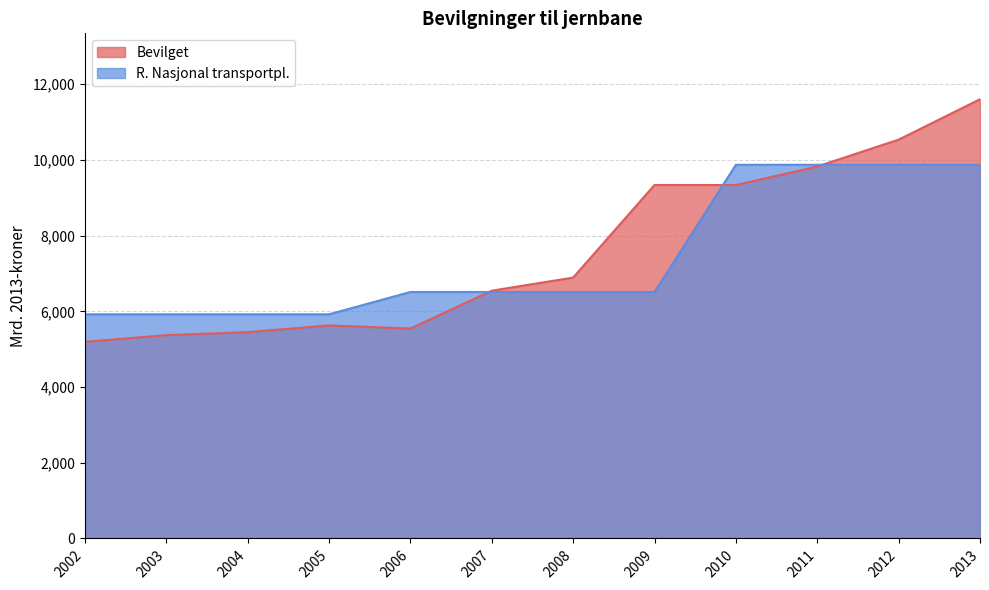

Count the number of categories in the chart.

12